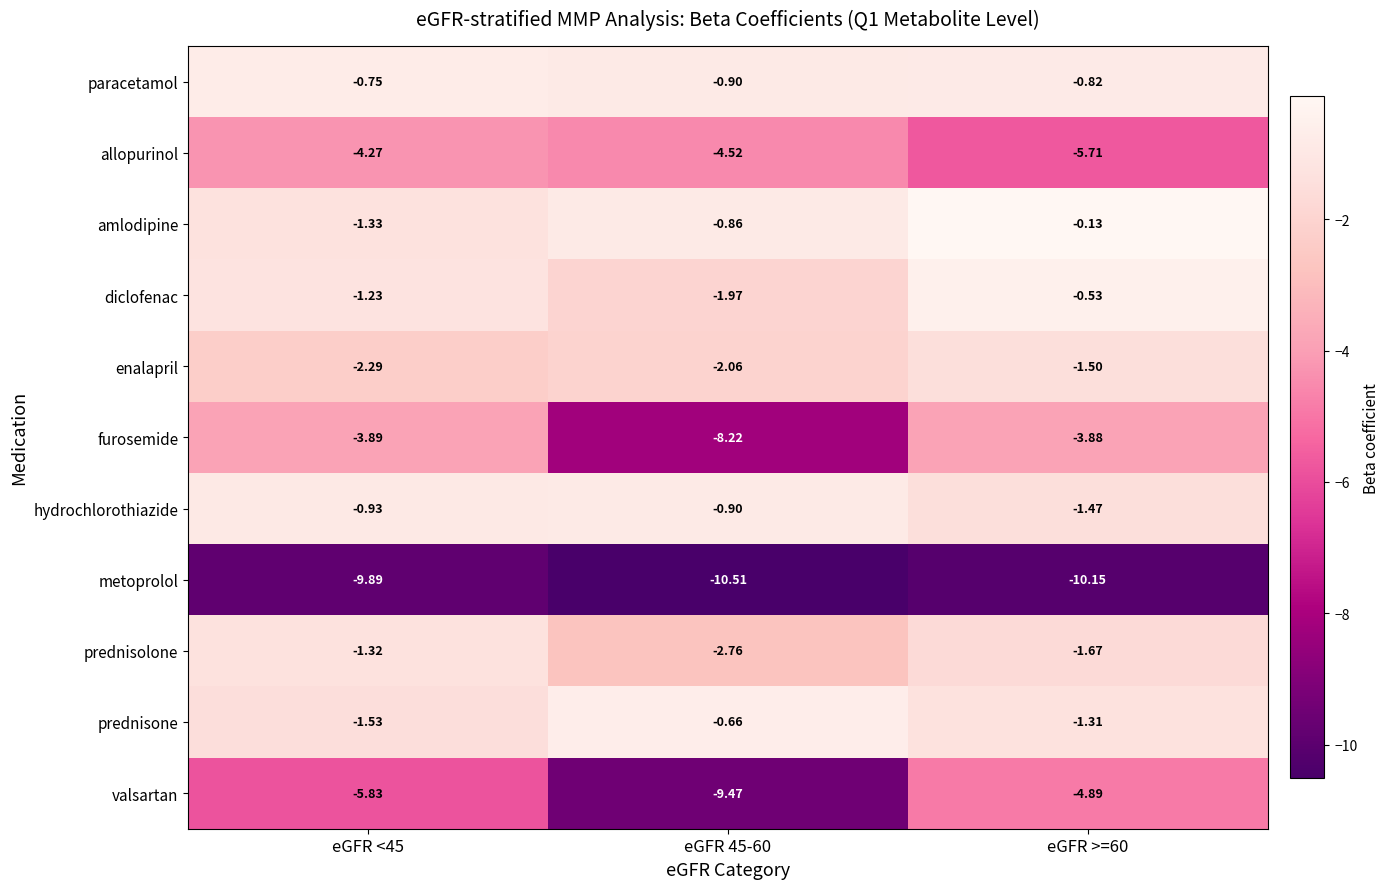

Is the value of amlodipine at eGFR 45-60 greater than the value of hydrochlorothiazide at eGFR 45-60?

Yes